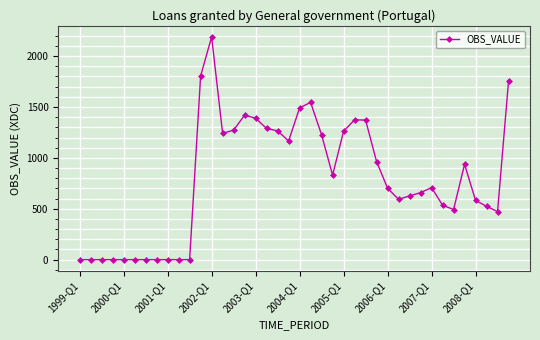

What is the greatest value displayed?

2188.0